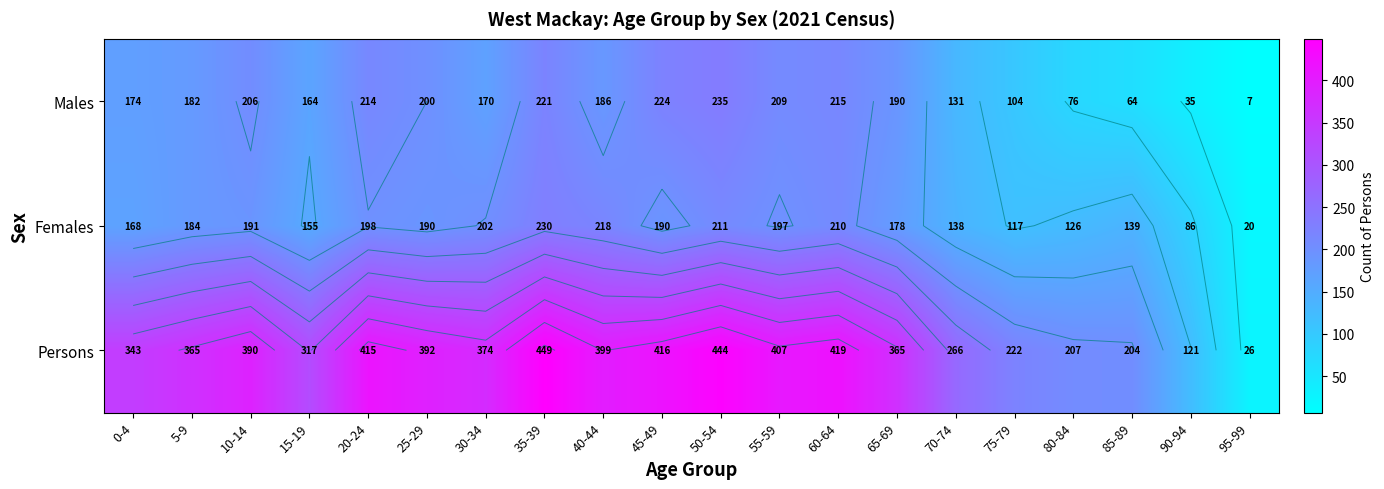

Which series has the largest total across all categories?

Persons